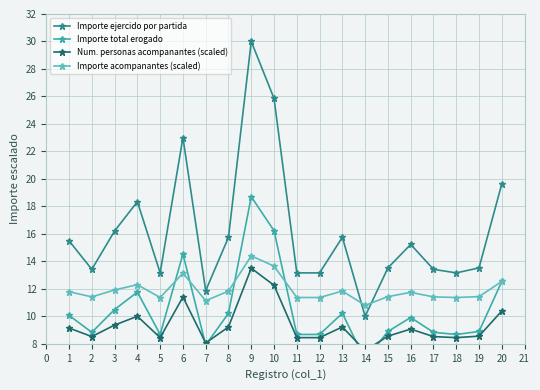

Does the chart have visible grid lines?

Yes